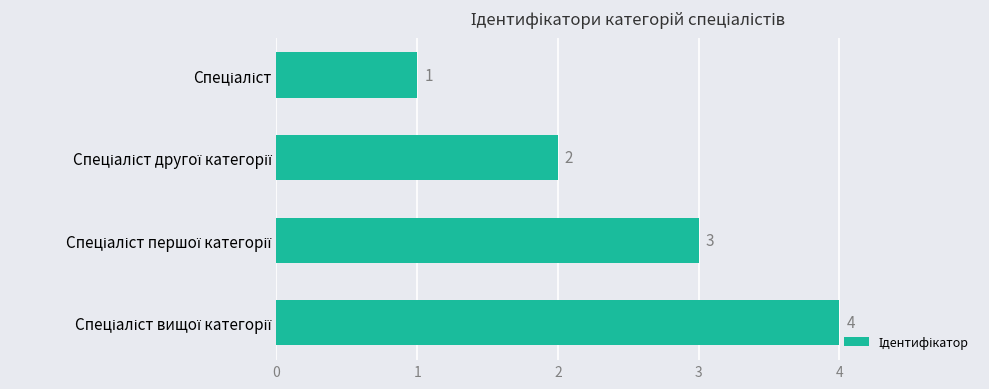

How many values are between 2 and 4?

3